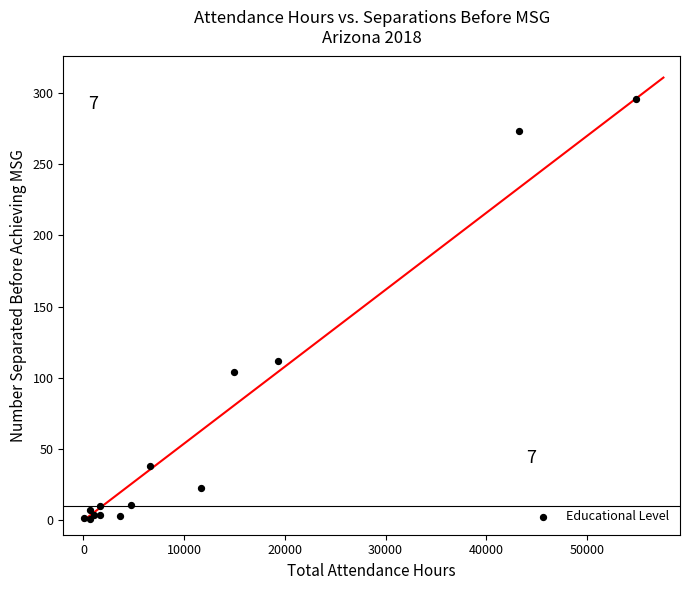

What Y value in the scatter plot is closest to 148?

112